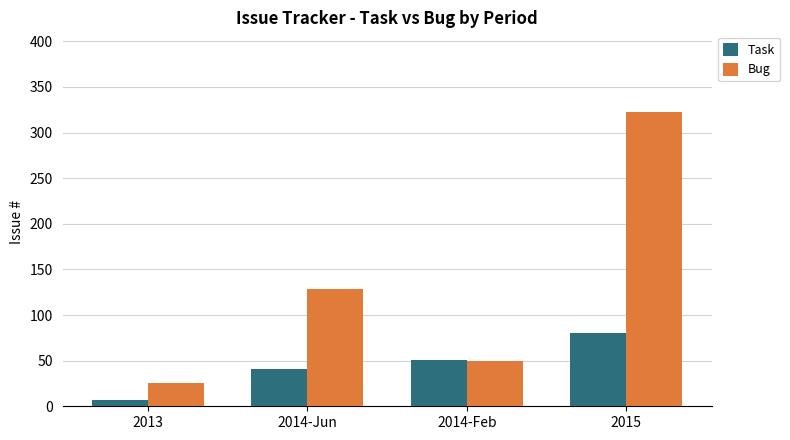

Which series changed the most between 2014-Jun and 2014-Feb?

Bug